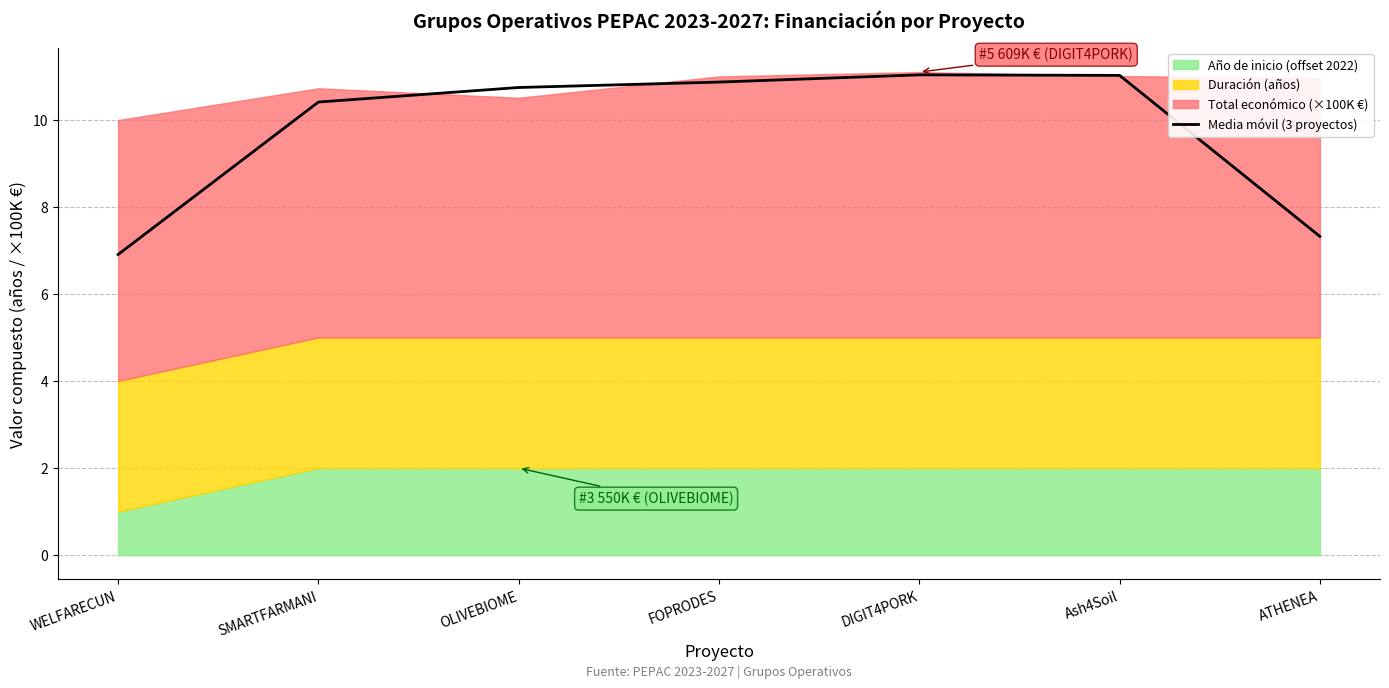

At which category does the data reach its first local peak?

DIGIT4PORK